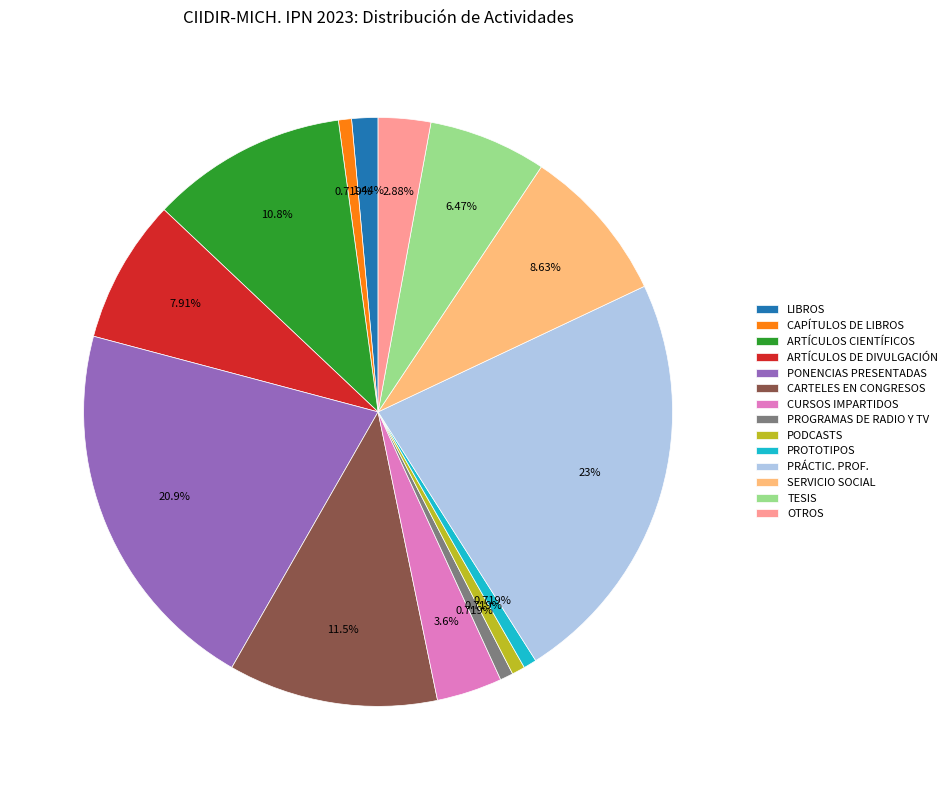

What is the largest slice in the pie chart?

PRÁCTIC. PROF.